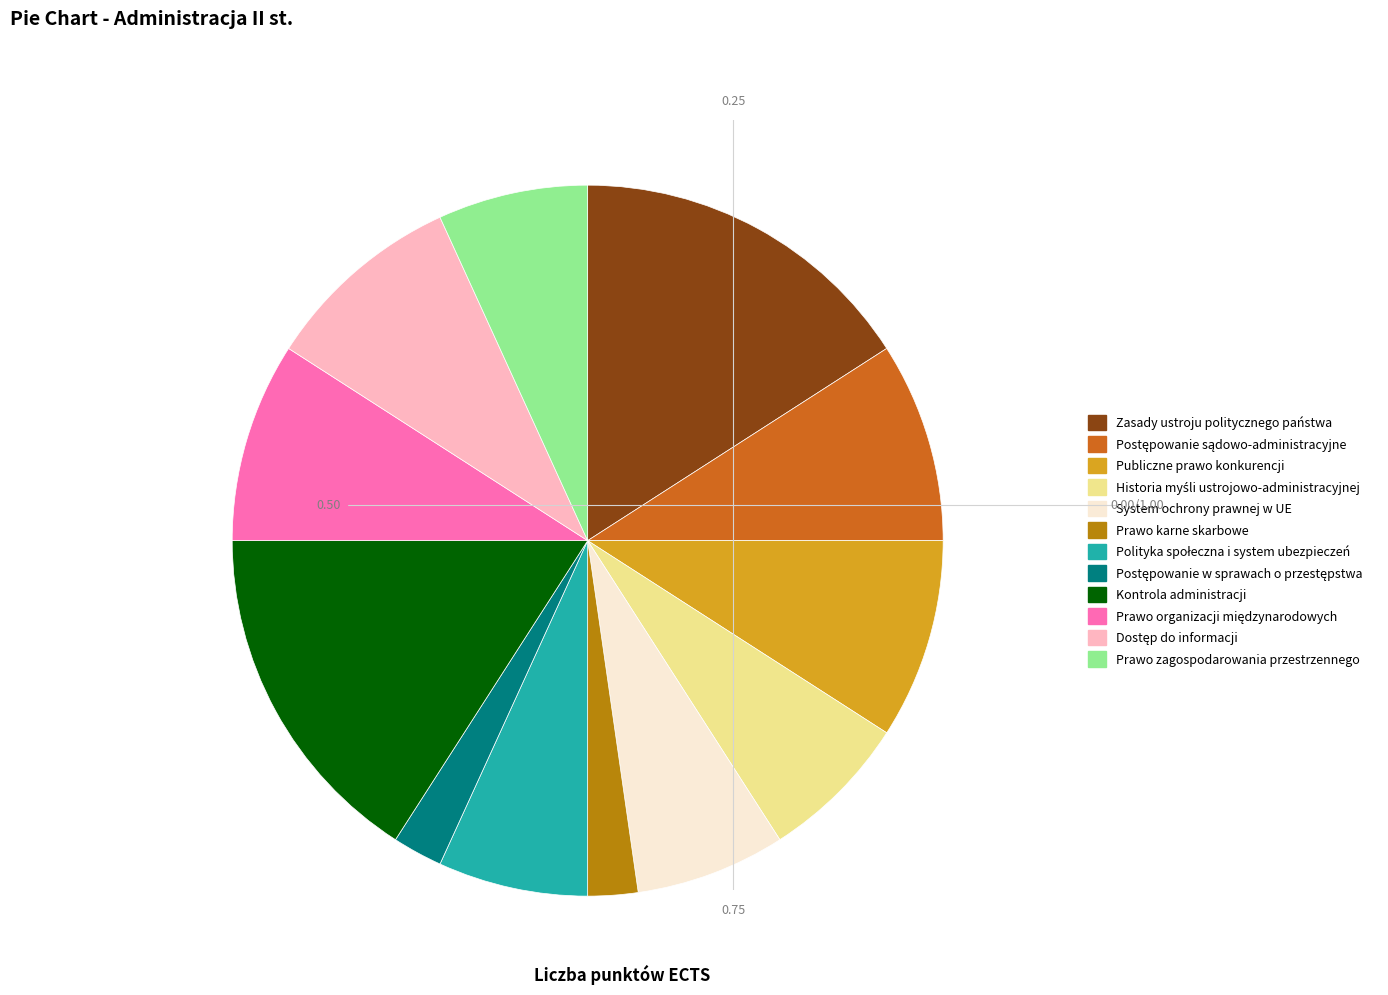

Combined, do Zasady ustroju politycznego państwa and Publiczne prawo konkurencji account for over 50%?

No